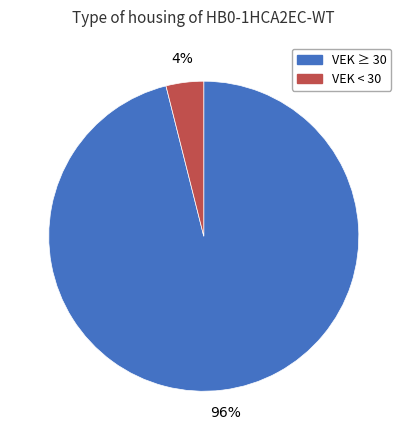

How many segments does this pie chart have?

2